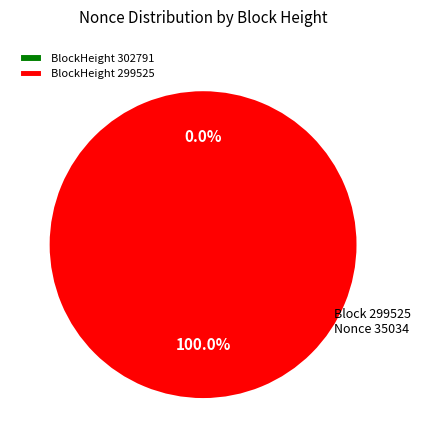

To the nearest percent, what is the difference between the largest and smallest slice percentages?

100%